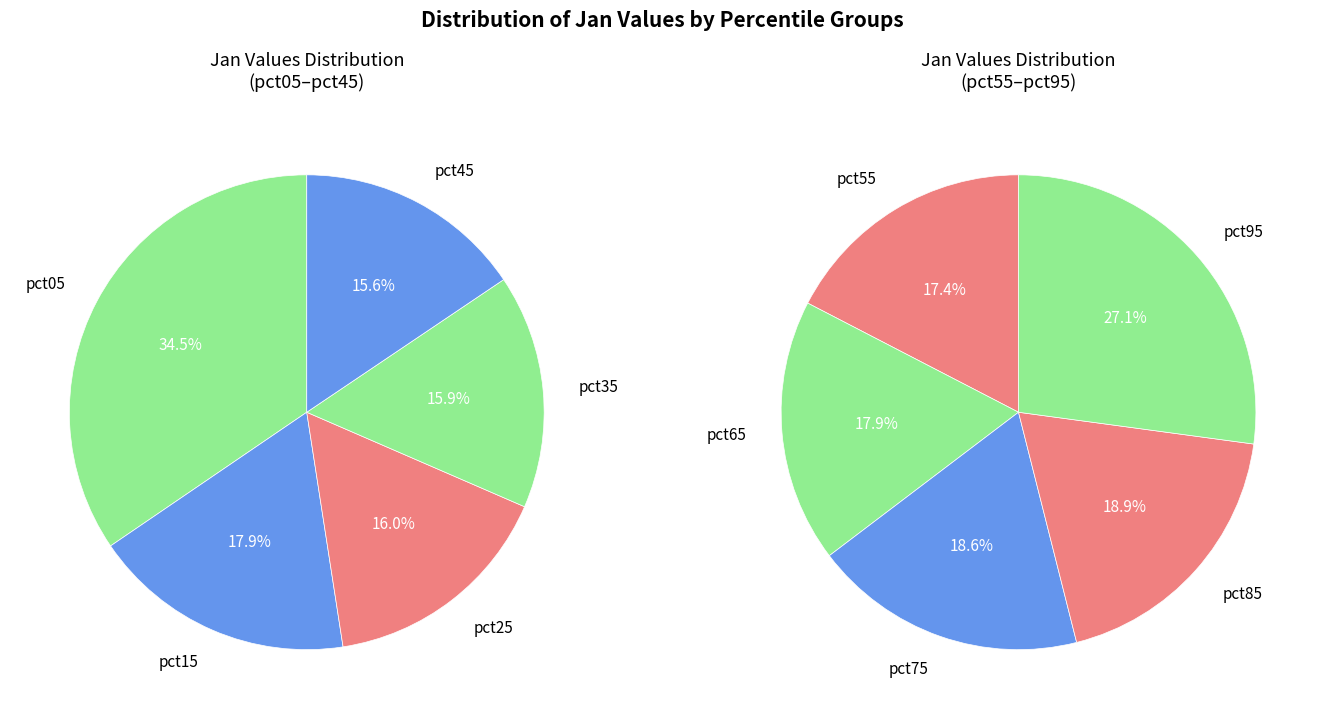

Do pct35 and pct15 together represent more than half of the pie?

No